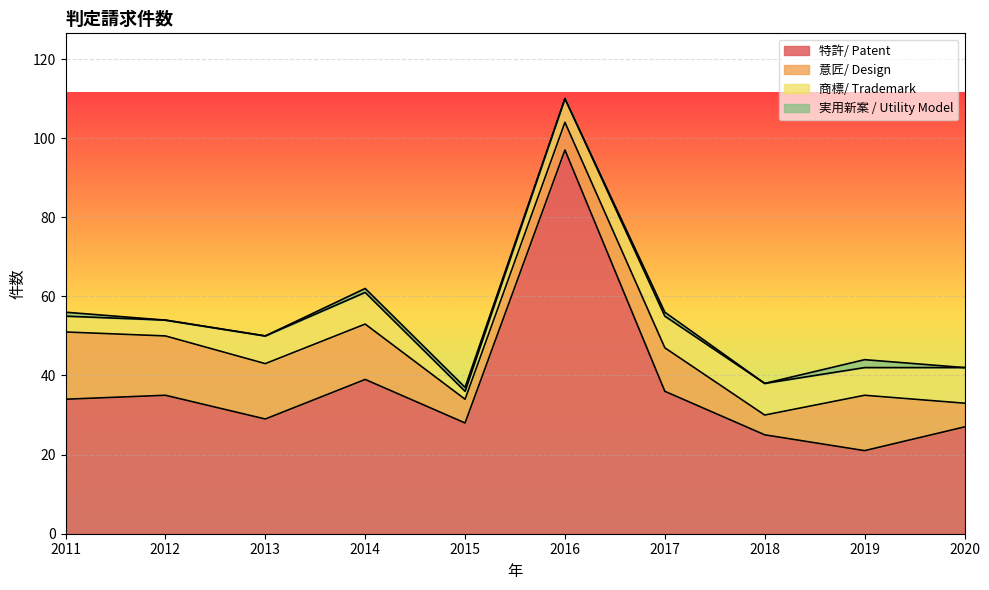

What are all the series names shown in the legend?

特許/ Patent, 意匠/ Design, 商標/ Trademark, 実用新案 / Utility Model